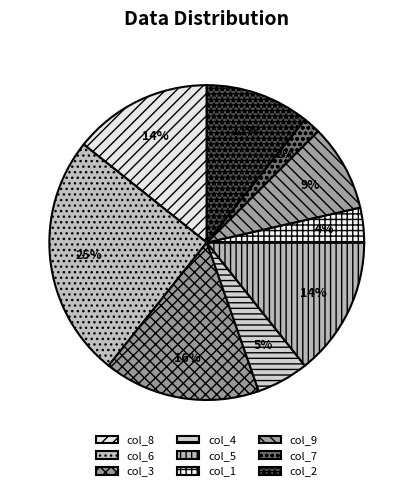

Which slice is the smallest?

1